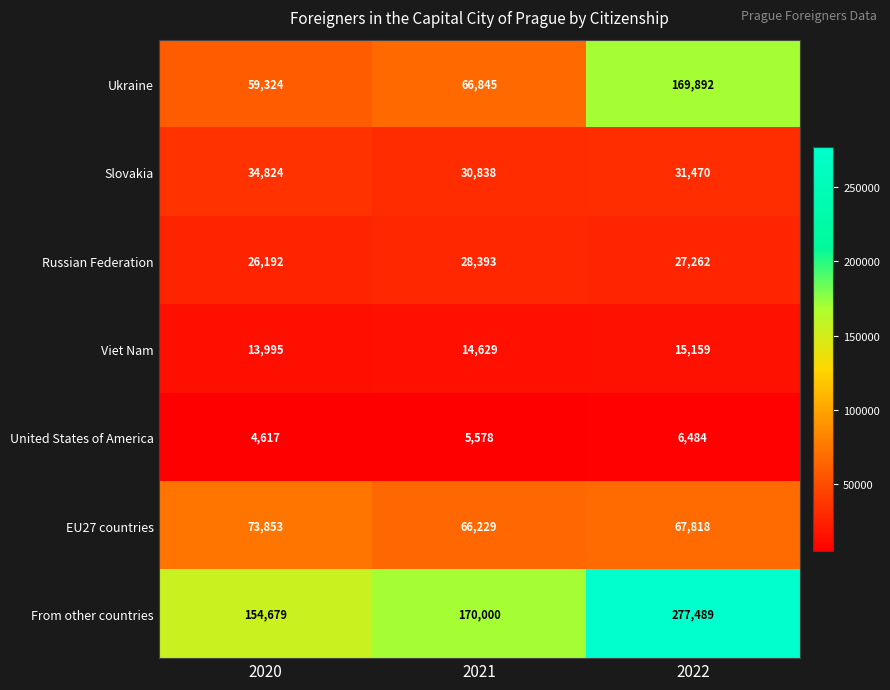

What is the sum of all From other countries values?

602168